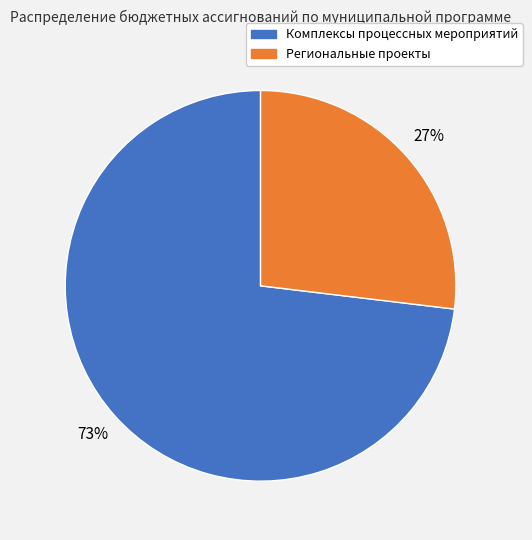

Is there a majority slice in this chart?

Yes